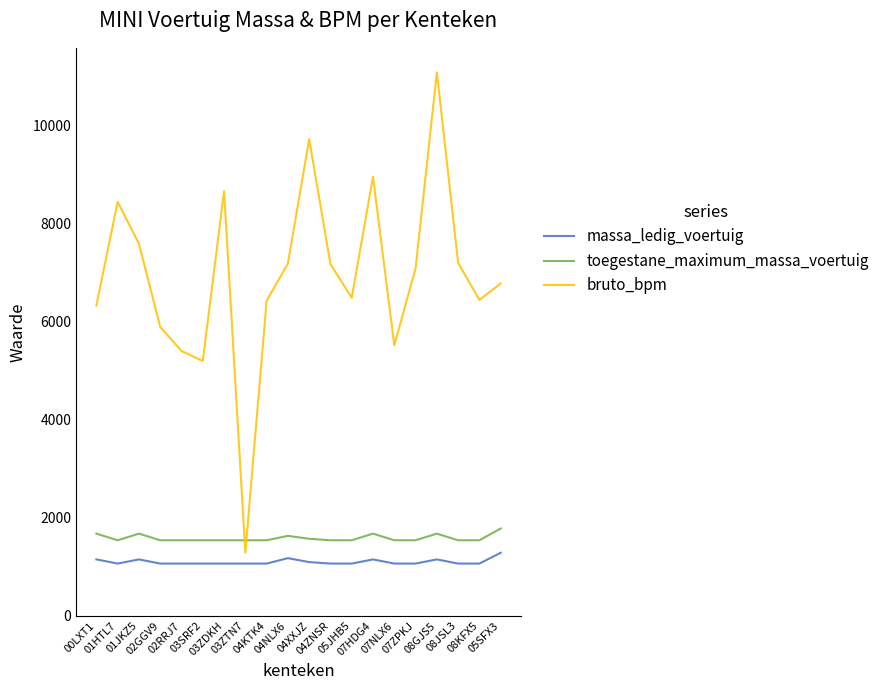

What is the difference between the maximum and minimum values in the toegestane_maximum_massa_voertuig series?

240